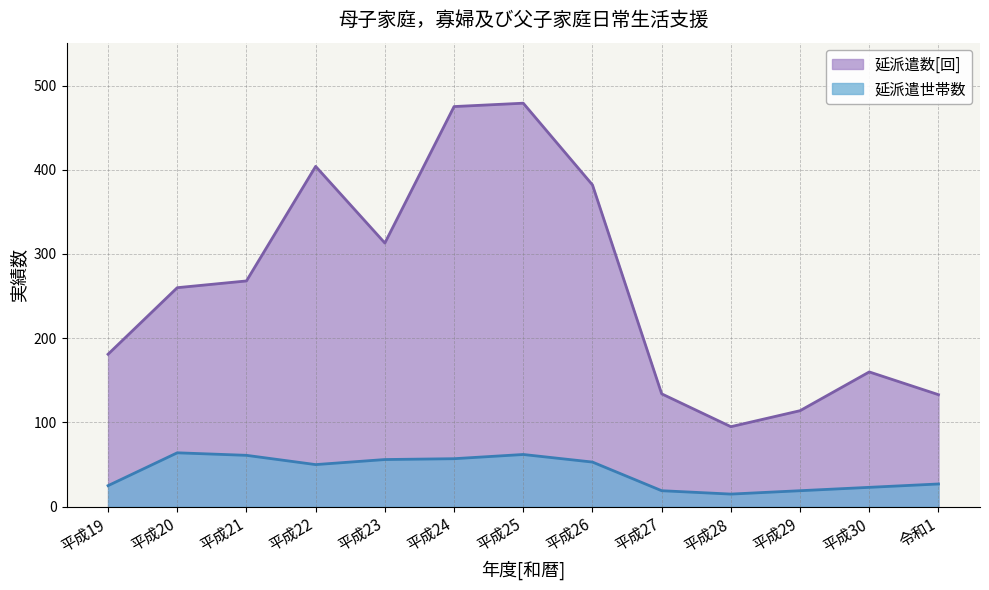

True or false: 延派遣数[回] has a value of 260 at 平成20.

True